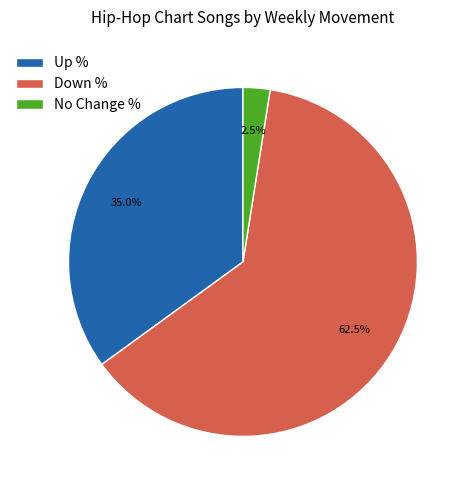

What is the ratio of the value at Down % to the value at Up %?

1.8